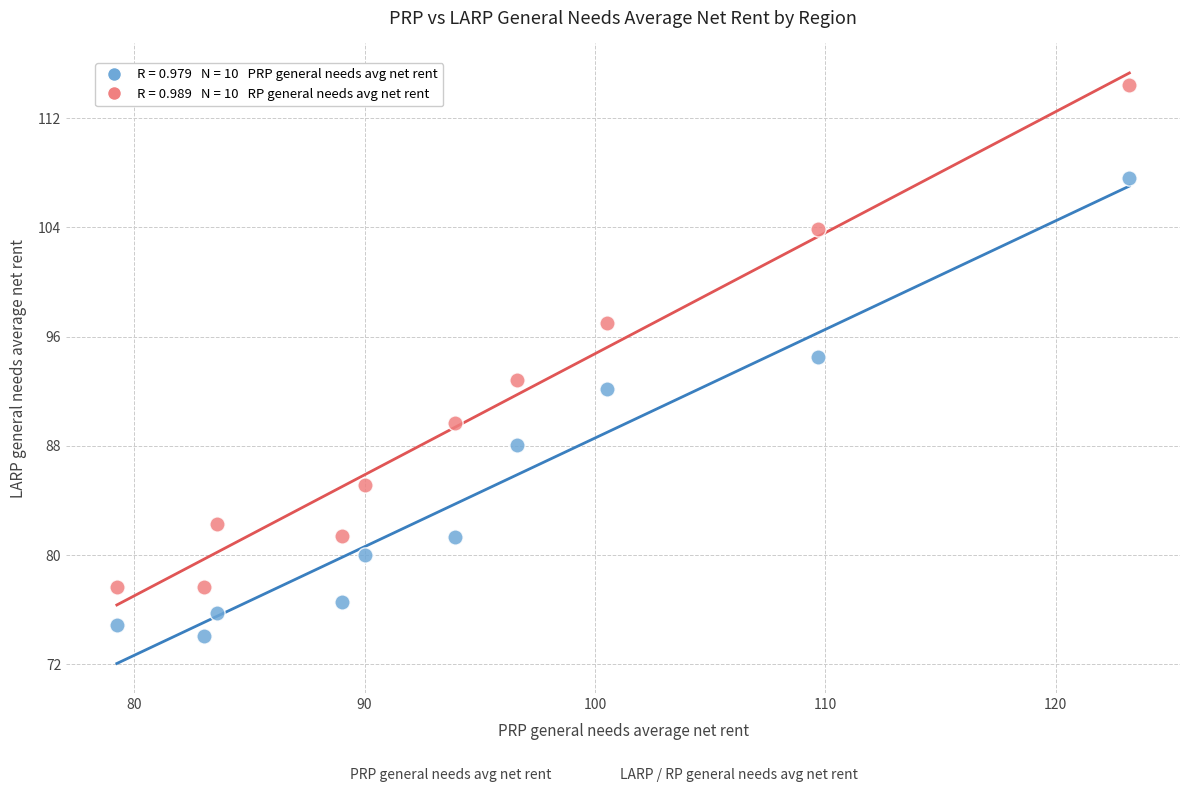

Across all data points, what is the range of X values (max minus min)?

44.0